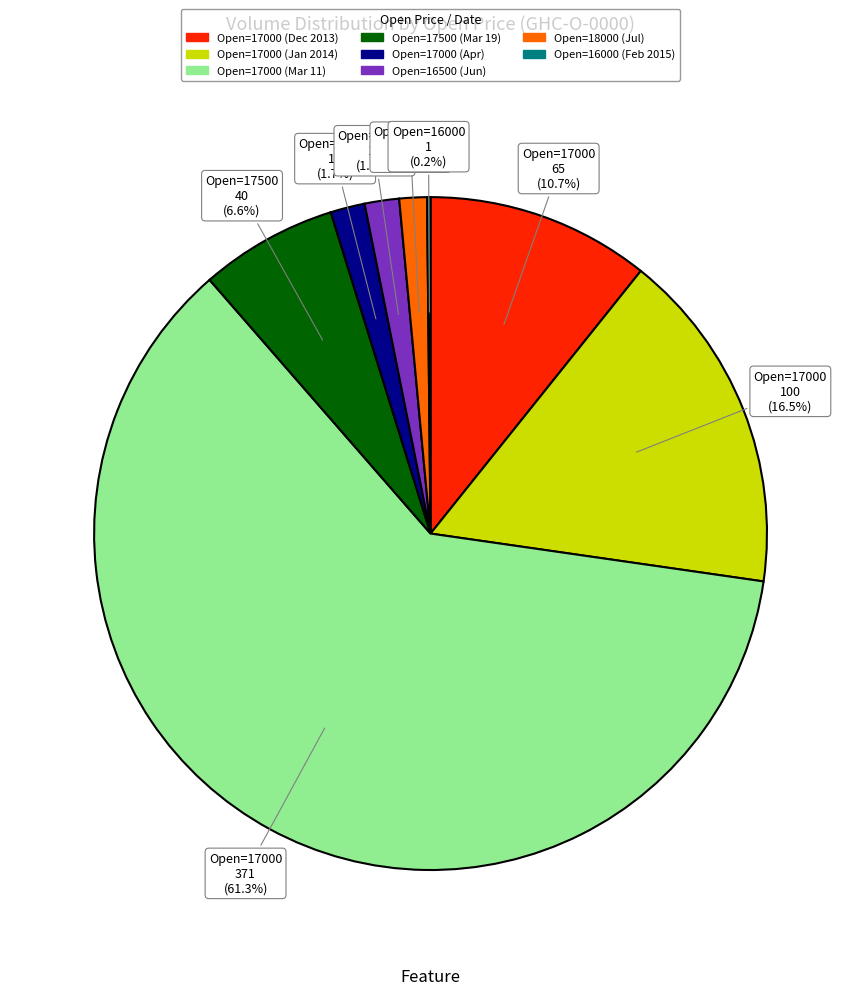

Is there any slice that represents more than half of the pie?

Yes